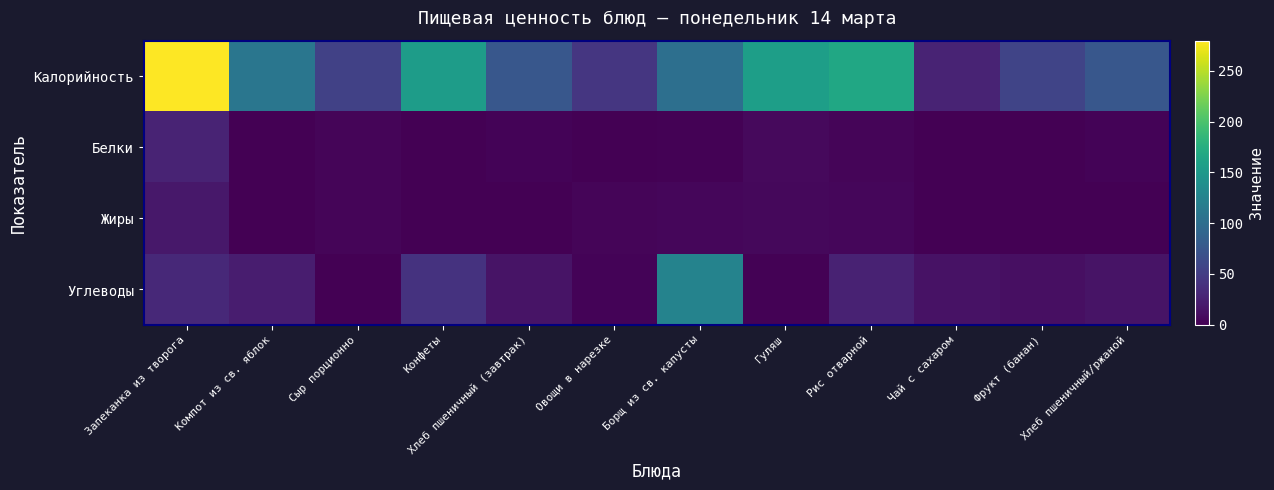

What is the maximum value shown in the chart?

279.6